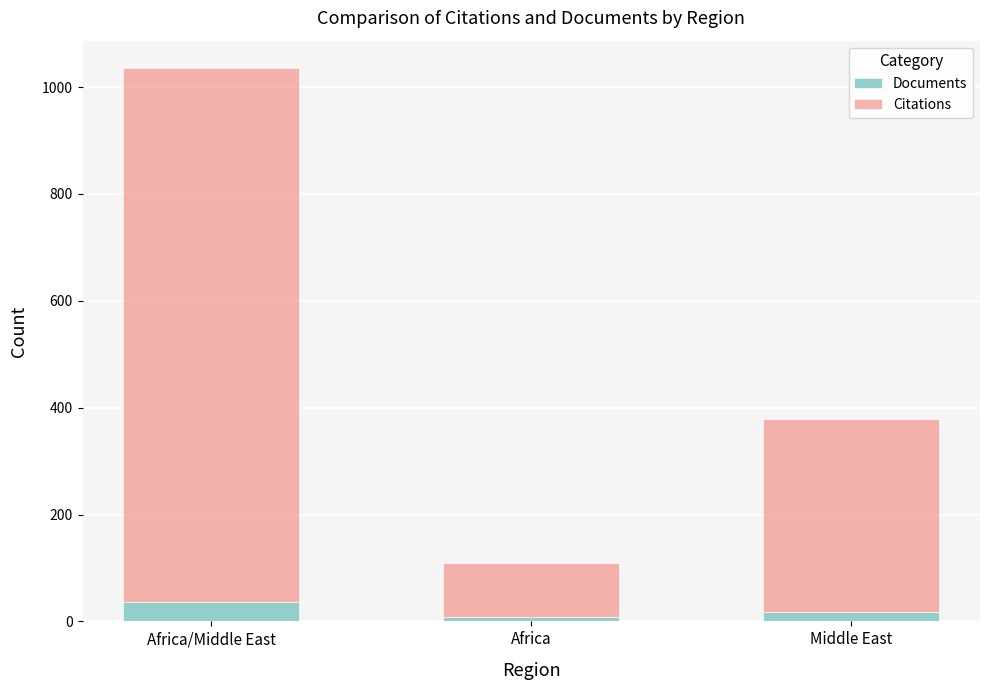

What is the maximum value for Documents?

37